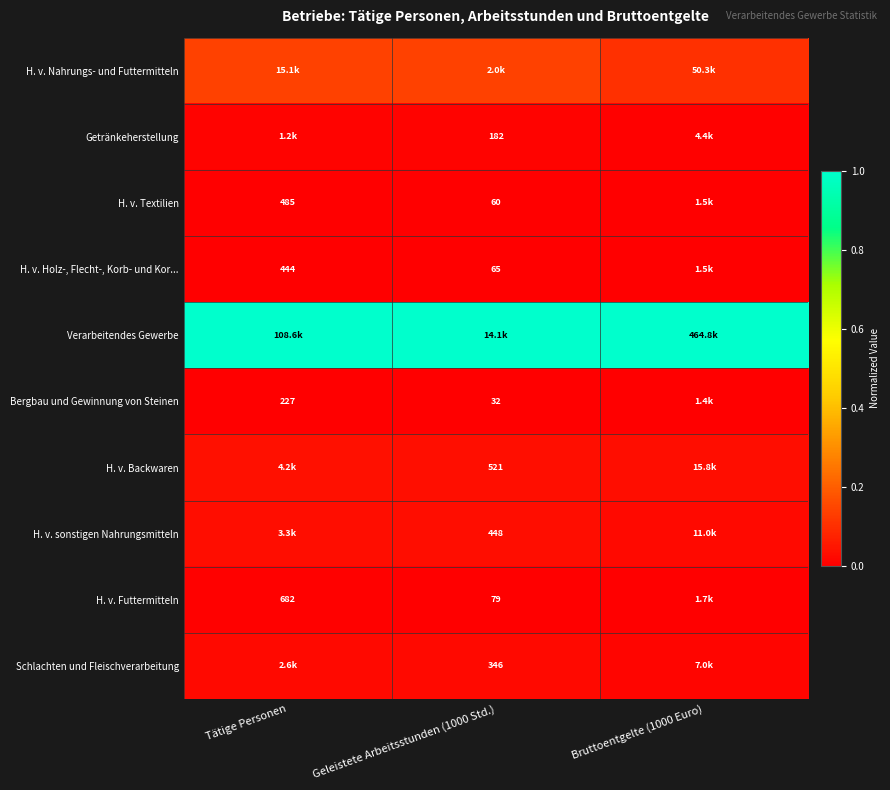

The H. v. Futtermitteln series shows 0.0 at Bruttoentgelte (1000 Euro). True or false?

False